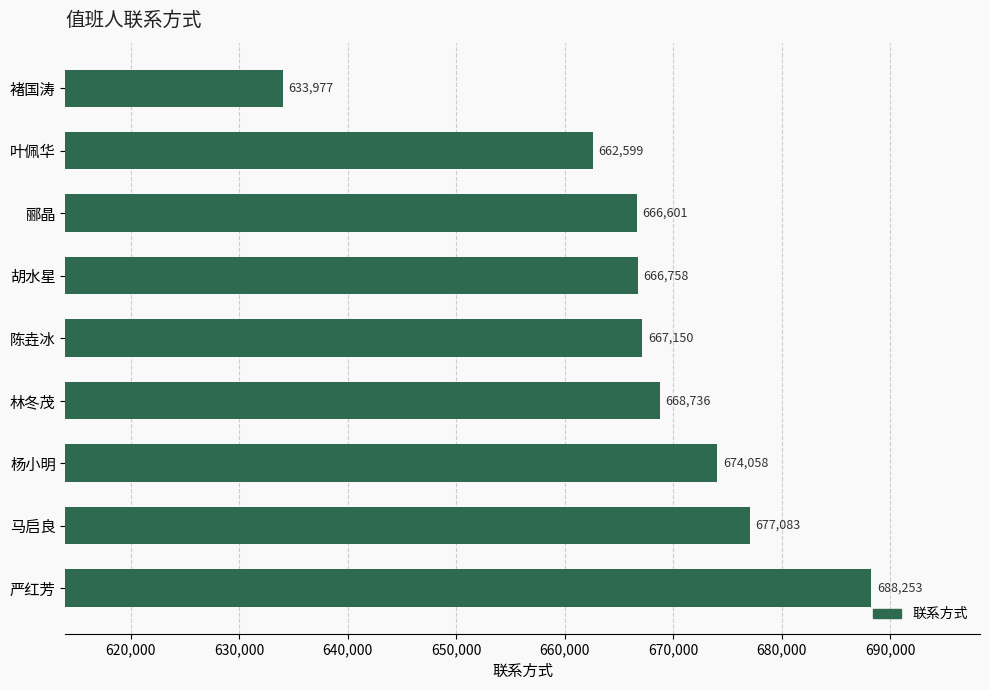

Reading bottom to top, transcribe all the data shown in this chart.

严红芳=688253	马启良=677083	杨小明=674058	林冬茂=668736	陈垚冰=667150	胡水星=666758	郦晶=666601	叶佩华=662599	褚国涛=633977